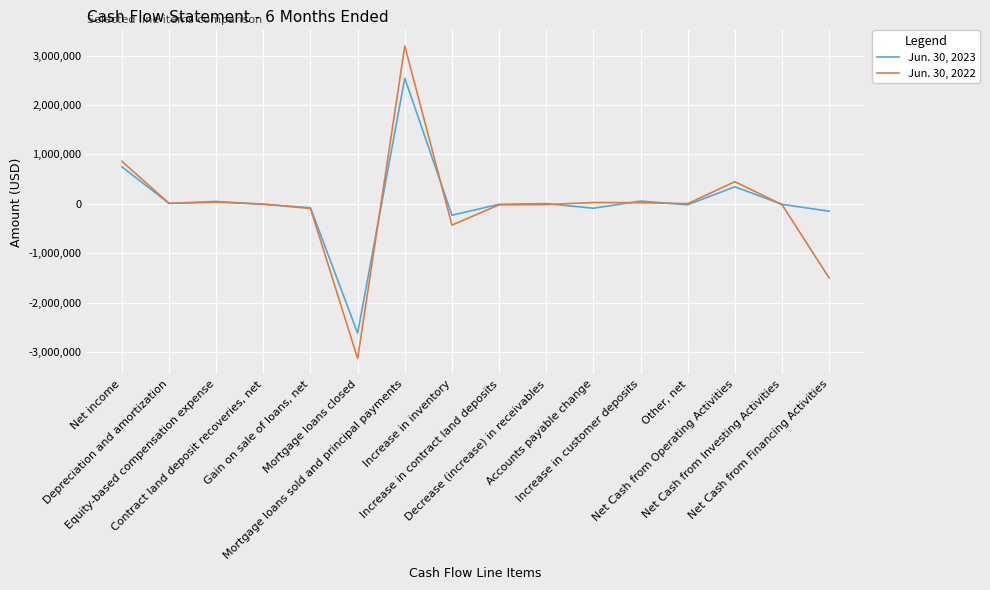

Does the chart have visible grid lines?

Yes